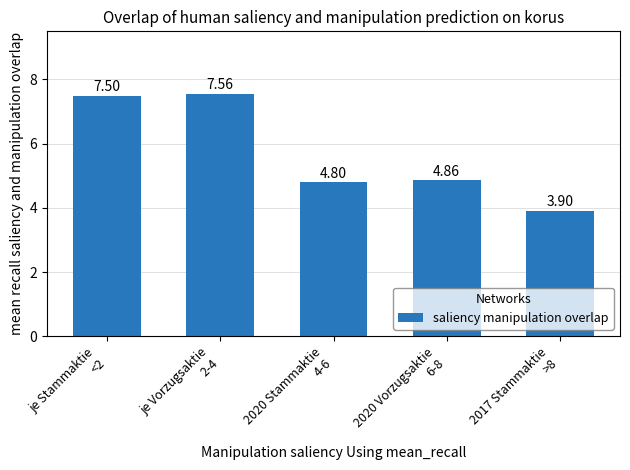

What is the average value?

5.7